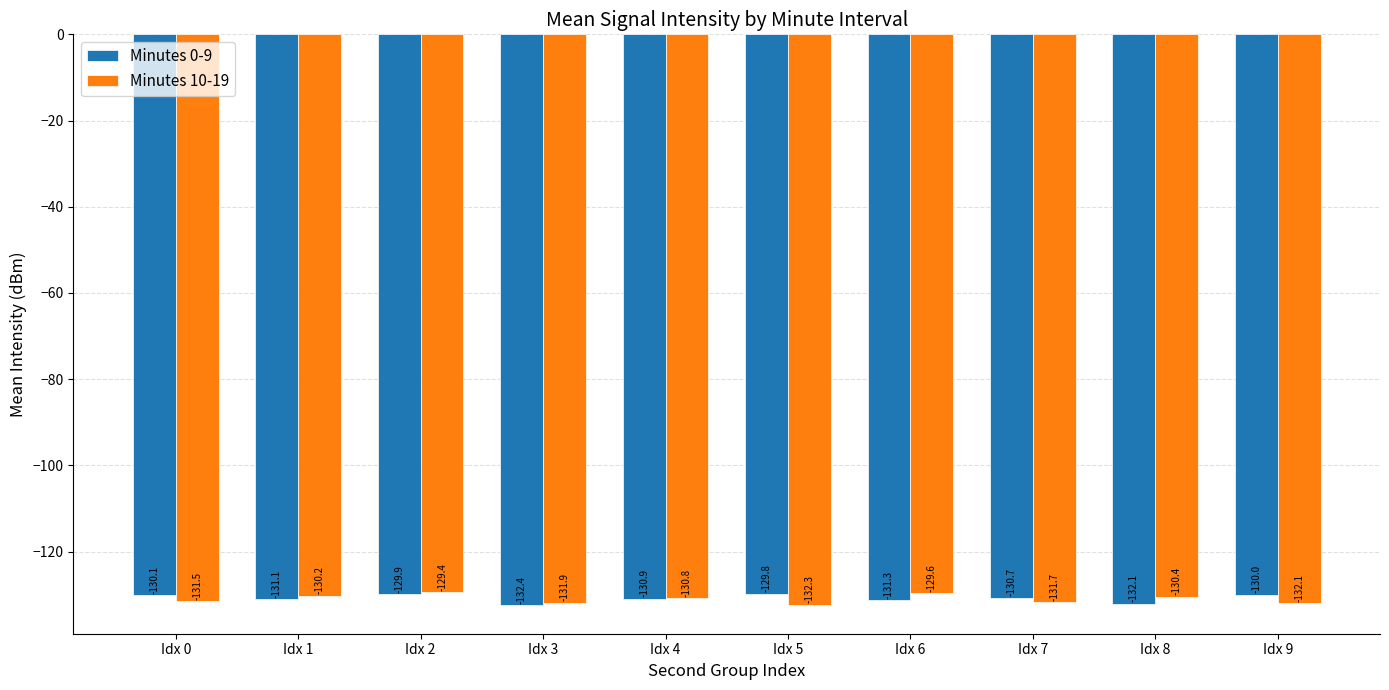

Is it true that Minutes 0-9 equals -130.1 at Idx 0?

True